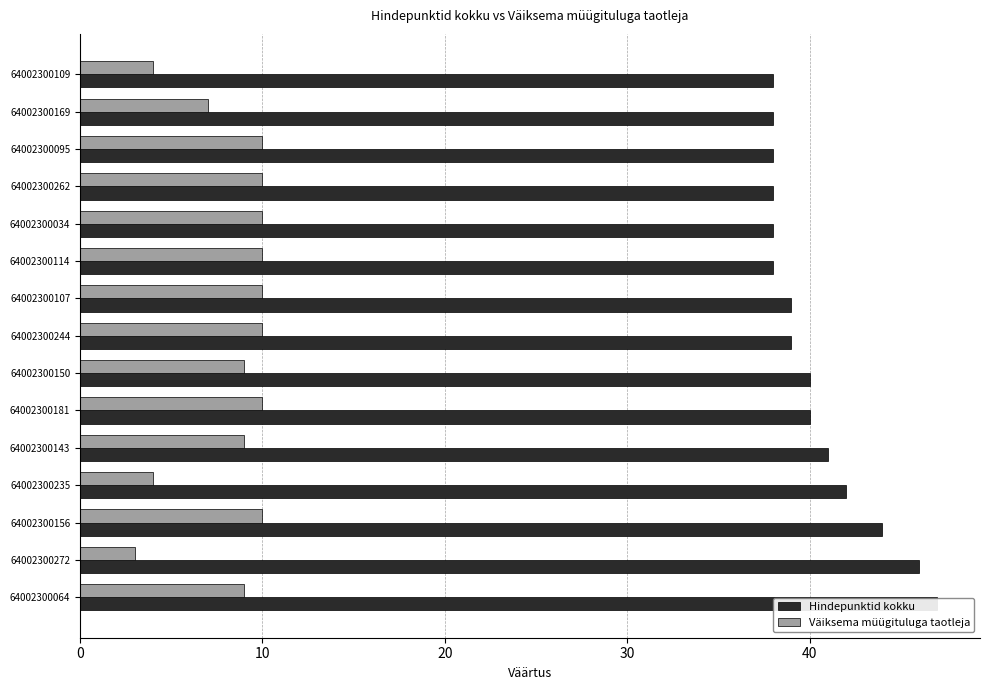

List the series in order of their peak value, lowest first.

Väiksema müügituluga taotleja, Hindepunktid kokku